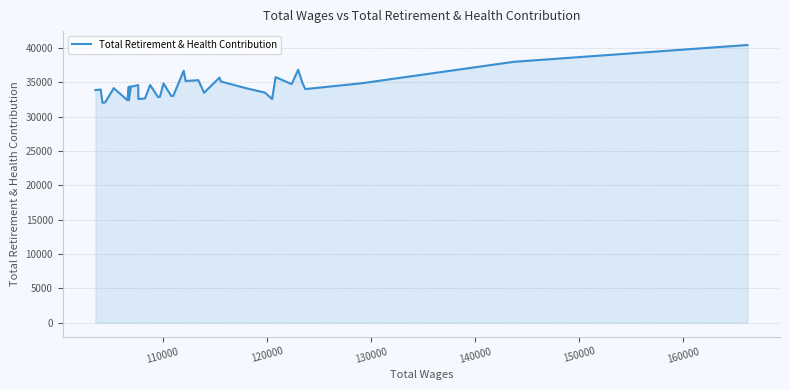

What is the smallest value displayed?

32027